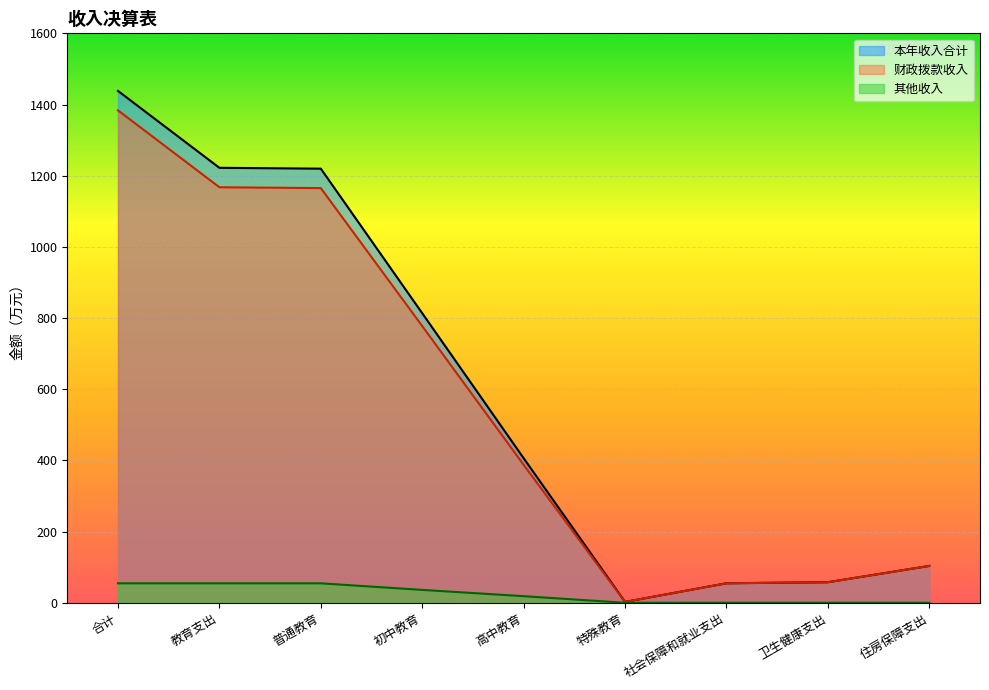

Rank the series by their maximum value, from highest to lowest.

本年收入合计, 财政拨款收入, 其他收入